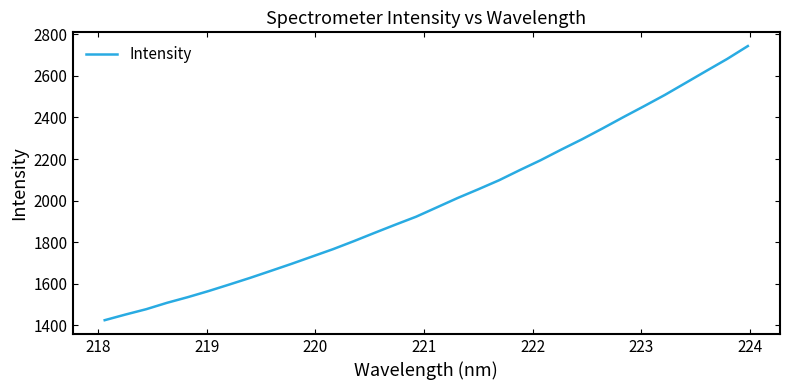

What is the difference between the second highest and minimum values?

1256.9